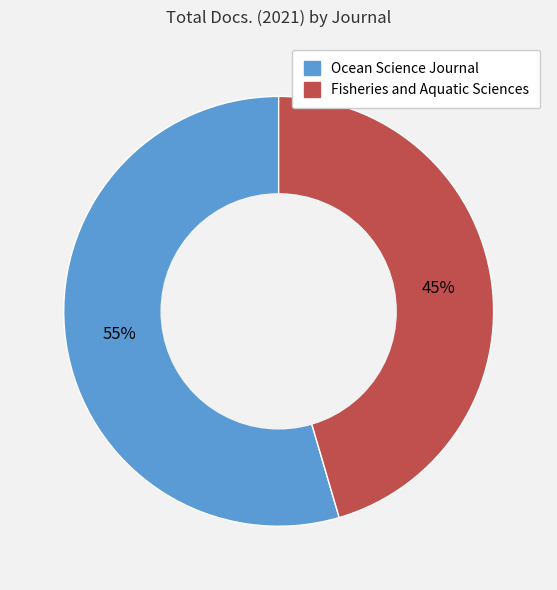

Rank the categories by value from highest to lowest.

Ocean Science Journal, Fisheries and Aquatic Sciences